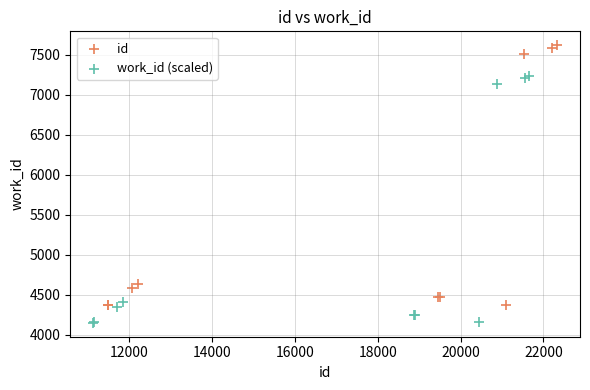

What are all the series names shown in the legend?

id, work_id (scaled)